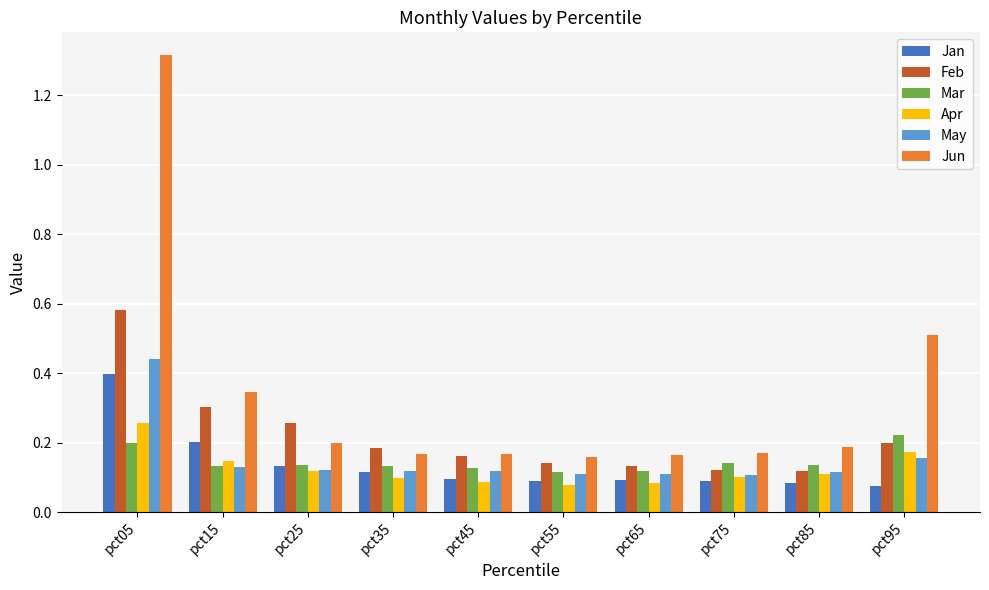

True or false: Jan has a value of 0.2 at pct35.

False